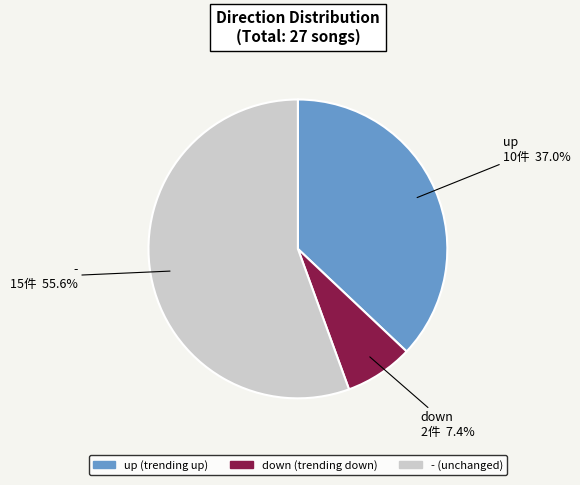

What portion of the pie excludes up?

63.0%